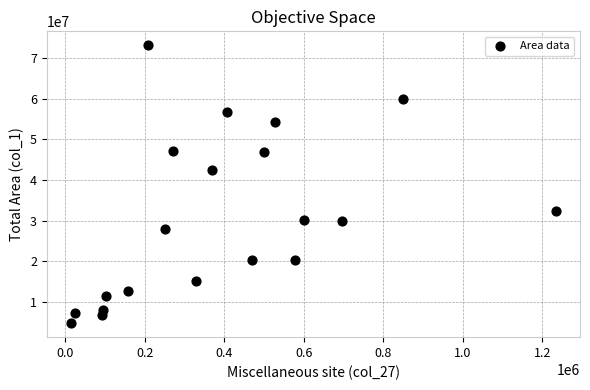

What is the range of X values (max minus min)?

1220255.7